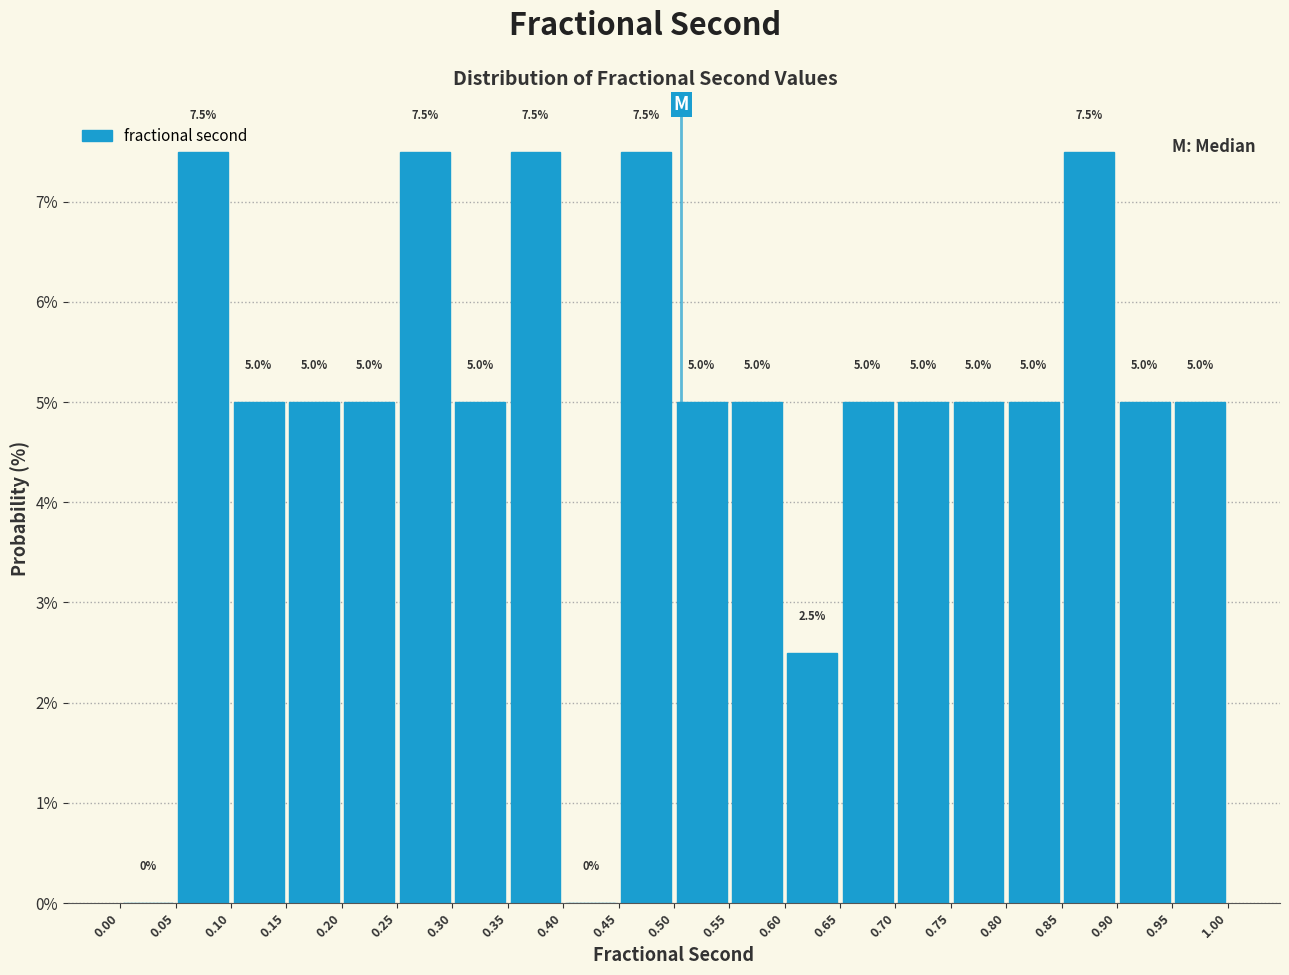

Reading left to right, list every bar in this chart as the range it spans on the x-axis followed by its height.

0.00 to 0.05: 0.0
0.05 to 0.10: 7.5
0.10 to 0.15: 5.0
0.15 to 0.20: 5.0
0.20 to 0.25: 5.0
0.25 to 0.30: 7.5
0.30 to 0.35: 5.0
0.35 to 0.40: 7.5
0.40 to 0.45: 0.0
0.45 to 0.50: 7.5
0.50 to 0.55: 5.0
0.55 to 0.60: 5.0
0.60 to 0.65: 2.5
0.65 to 0.70: 5.0
0.70 to 0.75: 5.0
0.75 to 0.80: 5.0
0.80 to 0.85: 5.0
0.85 to 0.90: 7.5
0.90 to 0.95: 5.0
0.95 to 1.00: 5.0